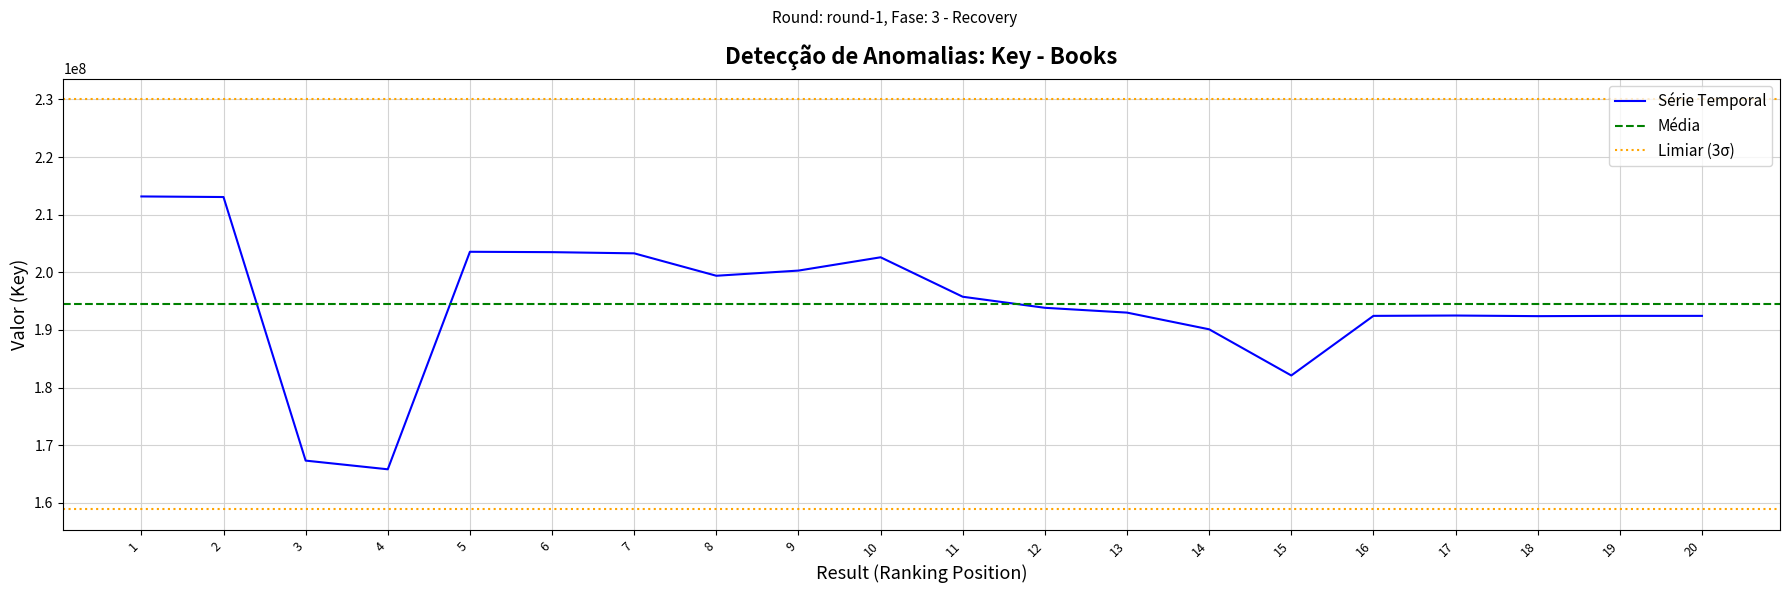

Which category has the highest value across all series?

1